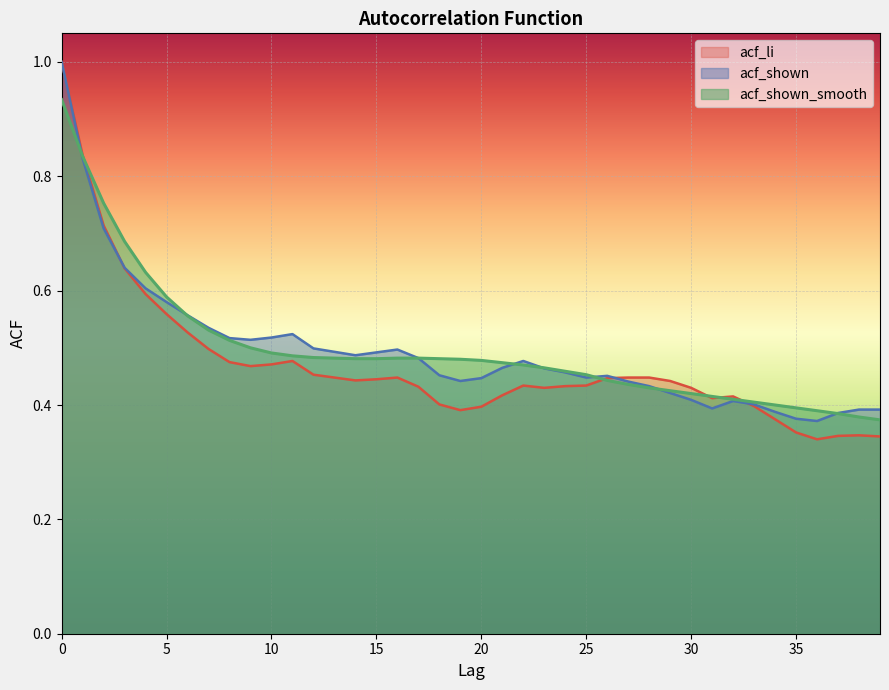

Between 10 and 2, which is larger?

2